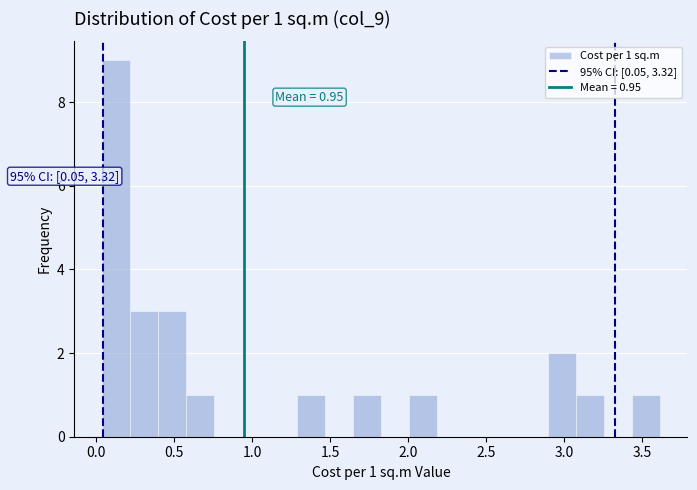

Around what value on the x-axis is the tallest bar? Give the approximate position of its centre, as read against the axis.

0.15